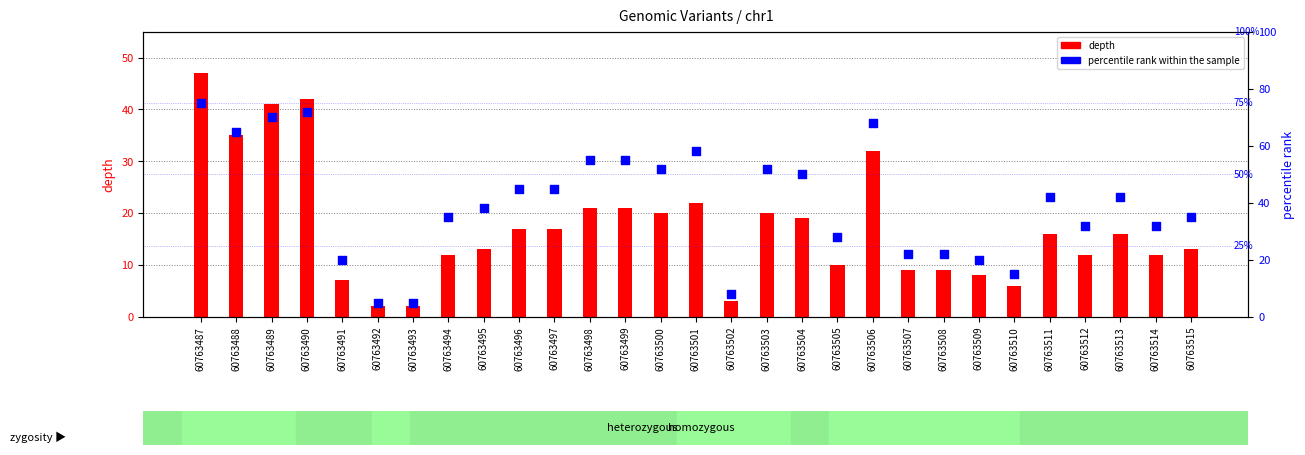

What are all the series names shown in the legend?

depth, percentile rank within the sample